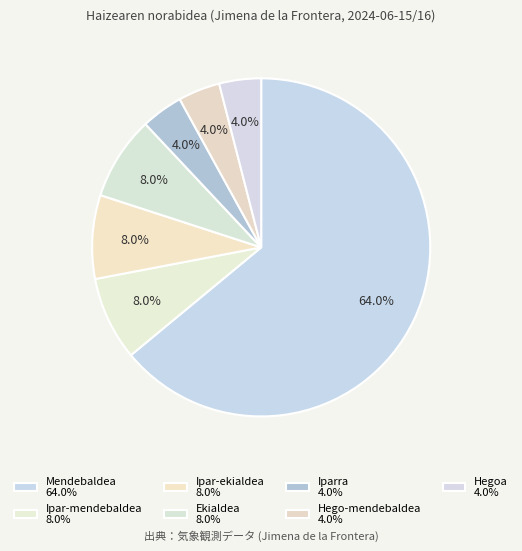

How many segments does this pie chart have?

7